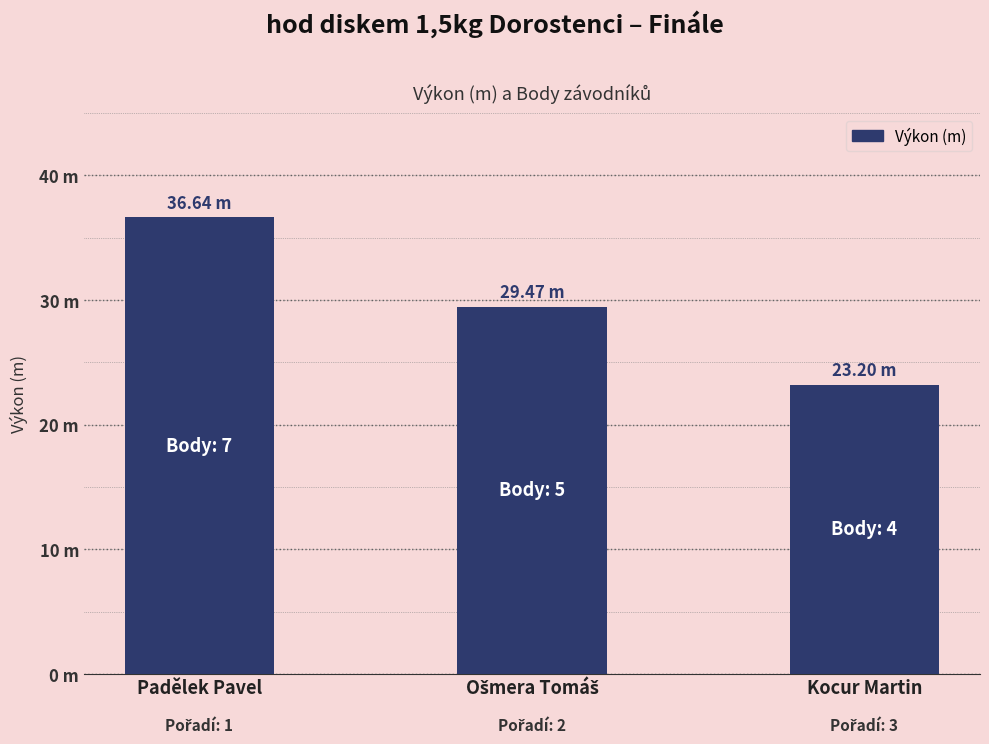

Rank the categories by value from lowest to highest.

Kocur Martin, Ošmera Tomáš, Padělek Pavel